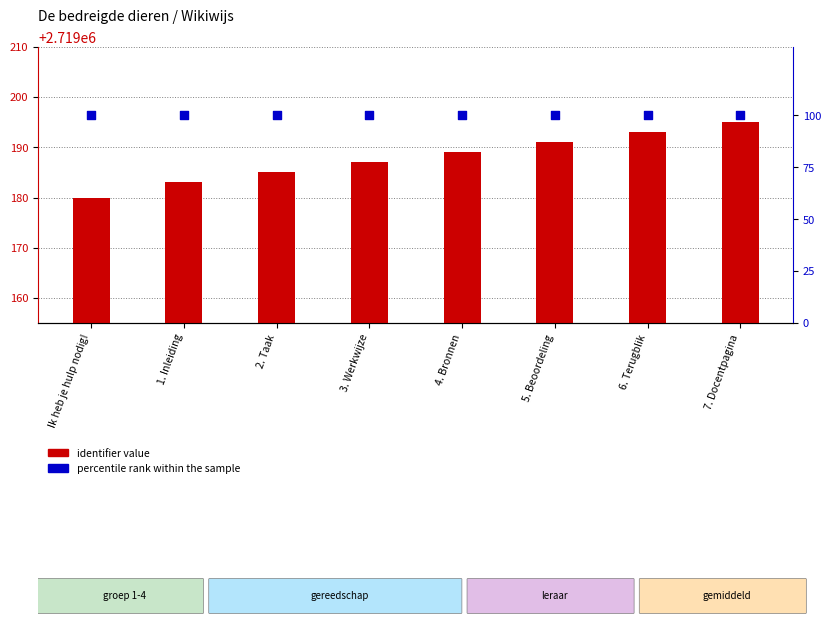

At which category is the sum across all series the highest?

7. Docentpagina